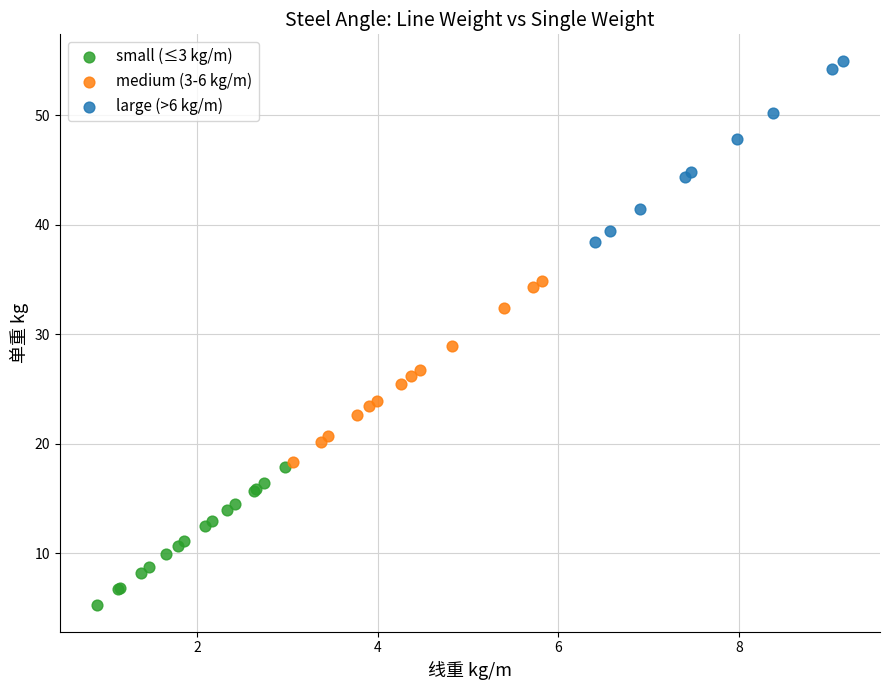

Which series contains the highest Y value?

large (>6 kg/m)